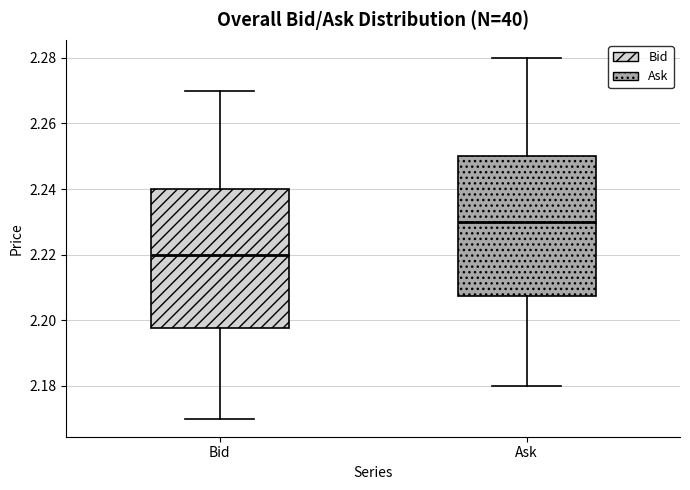

Which box's median line is the highest?

Ask